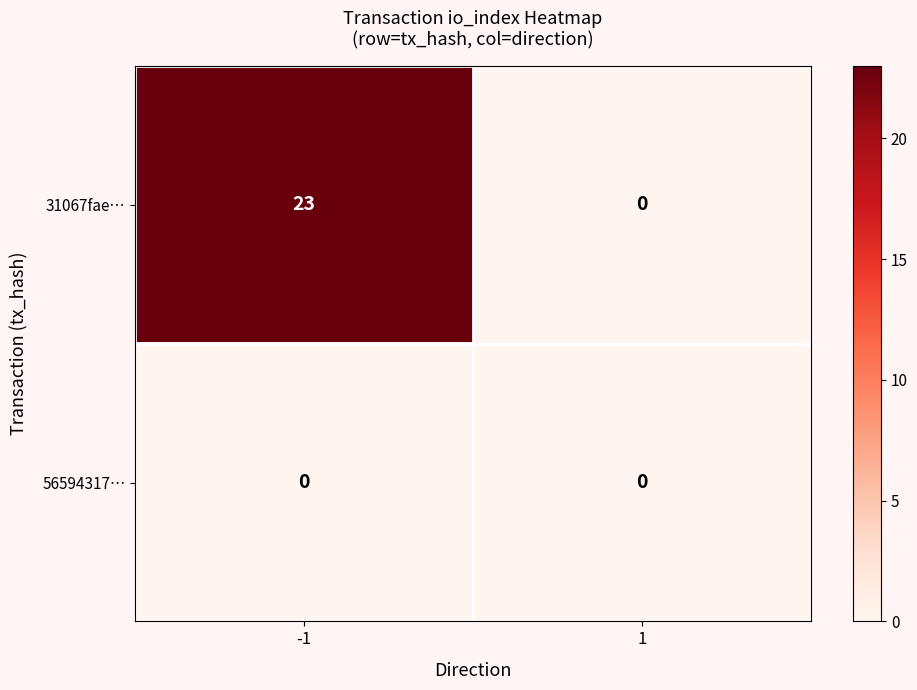

List the series in order of their overall mean, highest first.

31067fae…, 56594317…